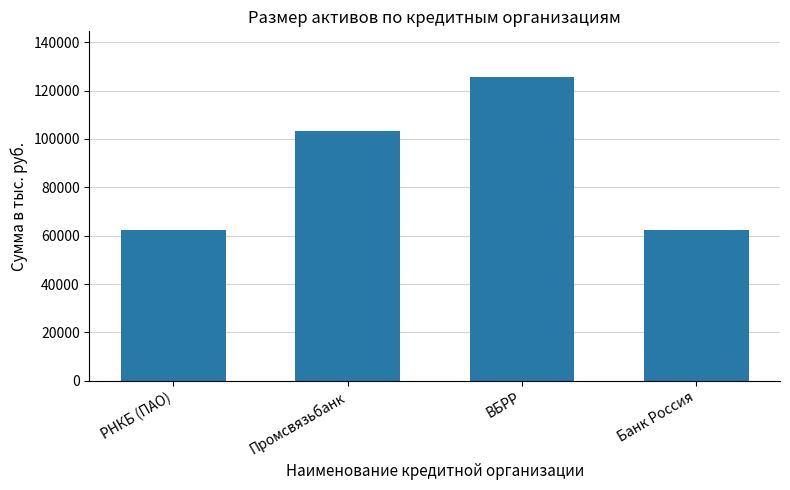

What is the change in value from РНКБ (ПАО) to ВБРР?

+63294.7